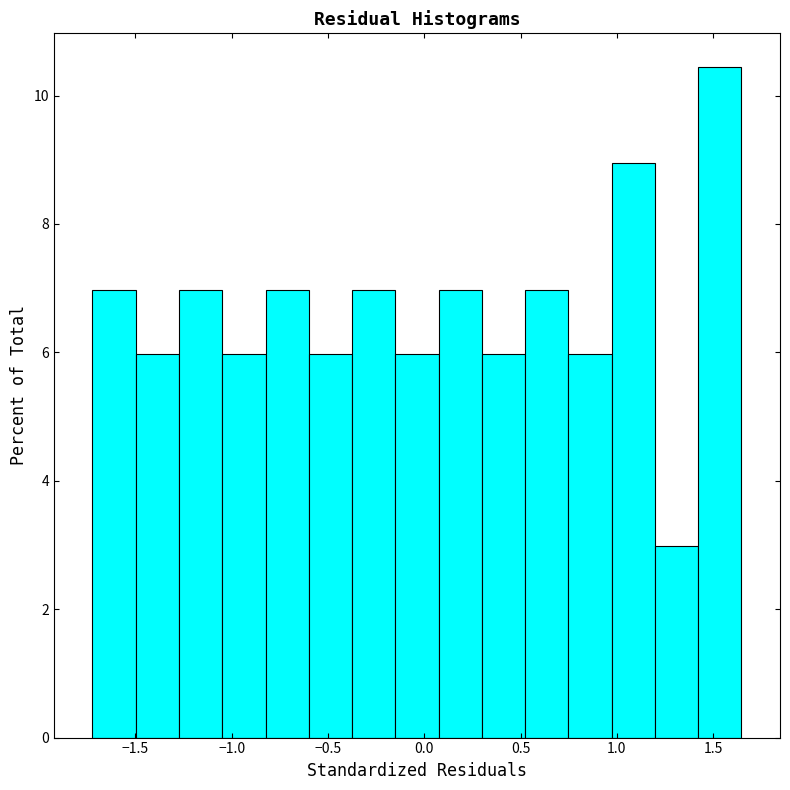

Reading left to right, transcribe this chart: for each bar, give the range it covers on the x-axis and its height. Neither the bar edges nor the heights are printed on the chart, so give them approximately, as read against the axes.

-1.70 to -1.50: 7.0
-1.50 to -1.25: 6.0
-1.25 to -1.05: 7.0
-1.05 to -0.80: 6.0
-0.80 to -0.60: 7.0
-0.60 to -0.35: 6.0
-0.35 to -0.15: 7.0
-0.15 to 0.05: 6.0
0.05 to 0.30: 7.0
0.30 to 0.50: 6.0
0.50 to 0.75: 7.0
0.75 to 0.95: 6.0
0.95 to 1.20: 9.0
1.20 to 1.40: 3.0
1.40 to 1.65: 10.4